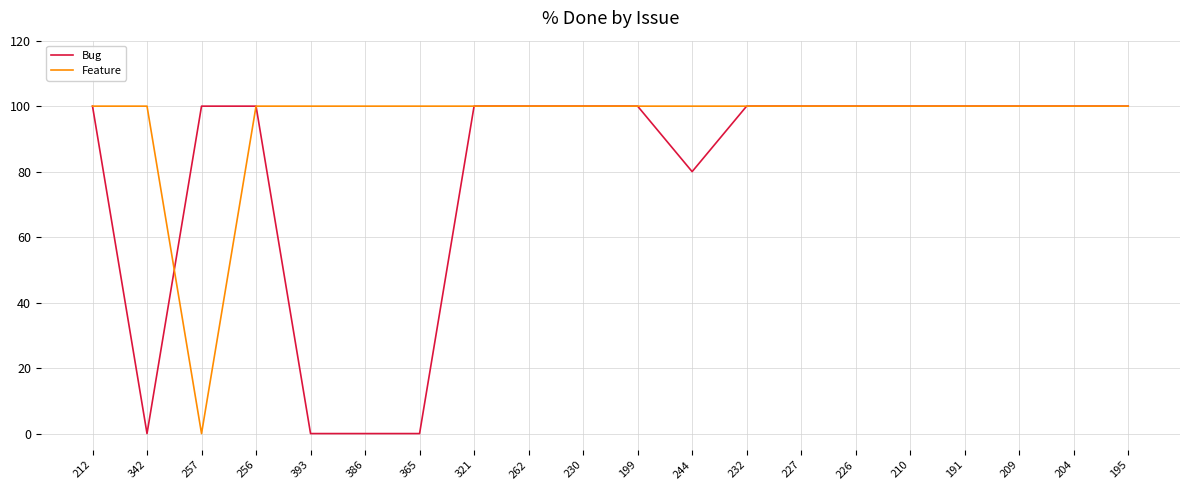

Where is the first local minimum for Feature?

257